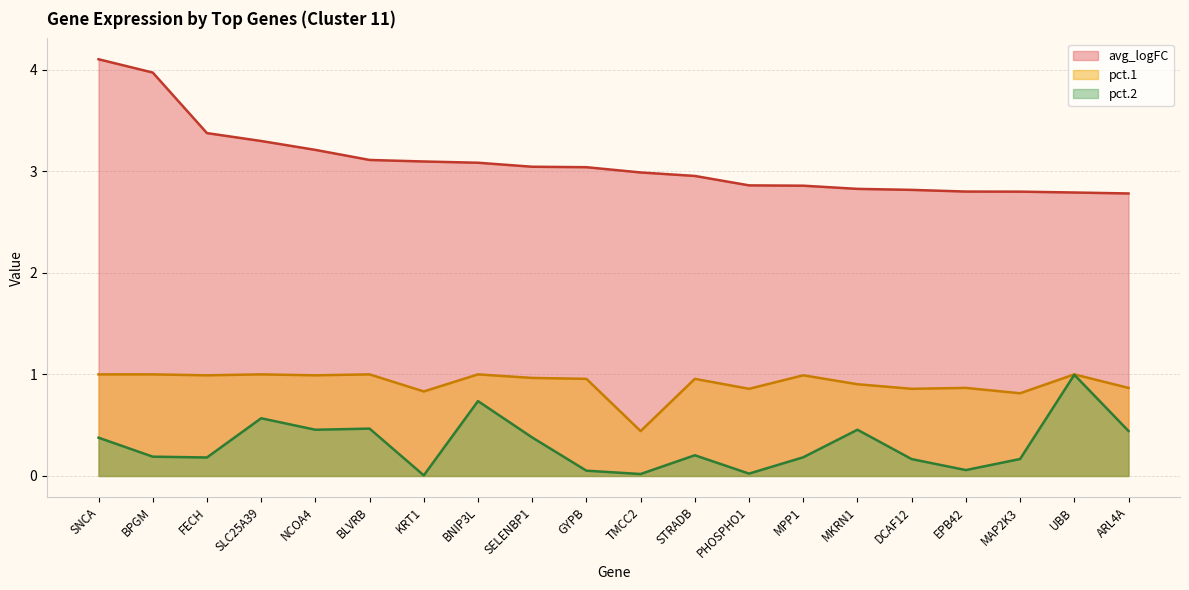

Reading left to right, what are all the values shown in this chart?

avg_logFC: SNCA=4.1	BPGM=4.0	FECH=3.4	SLC25A39=3.3	NCOA4=3.2	BLVRB=3.1	KRT1=3.1	BNIP3L=3.1	SELENBP1=3.0	GYPB=3.0	TMCC2=3.0	STRADB=3.0	PHOSPHO1=2.9	MPP1=2.9	MKRN1=2.8	DCAF12=2.8	EPB42=2.8	MAP2K3=2.8	UBB=2.8	ARL4A=2.8
pct.1: SNCA=1.0	BPGM=1.0	FECH=1.0	SLC25A39=1.0	NCOA4=1.0	BLVRB=1.0	KRT1=0.8	BNIP3L=1.0	SELENBP1=1.0	GYPB=1.0	TMCC2=0.4	STRADB=1.0	PHOSPHO1=0.9	MPP1=1.0	MKRN1=0.9	DCAF12=0.9	EPB42=0.9	MAP2K3=0.8	UBB=1.0	ARL4A=0.9
pct.2: SNCA=0.4	BPGM=0.2	FECH=0.2	SLC25A39=0.6	NCOA4=0.5	BLVRB=0.5	KRT1=0.0	BNIP3L=0.7	SELENBP1=0.4	GYPB=0.1	TMCC2=0.0	STRADB=0.2	PHOSPHO1=0.0	MPP1=0.2	MKRN1=0.5	DCAF12=0.2	EPB42=0.1	MAP2K3=0.2	UBB=1.0	ARL4A=0.4